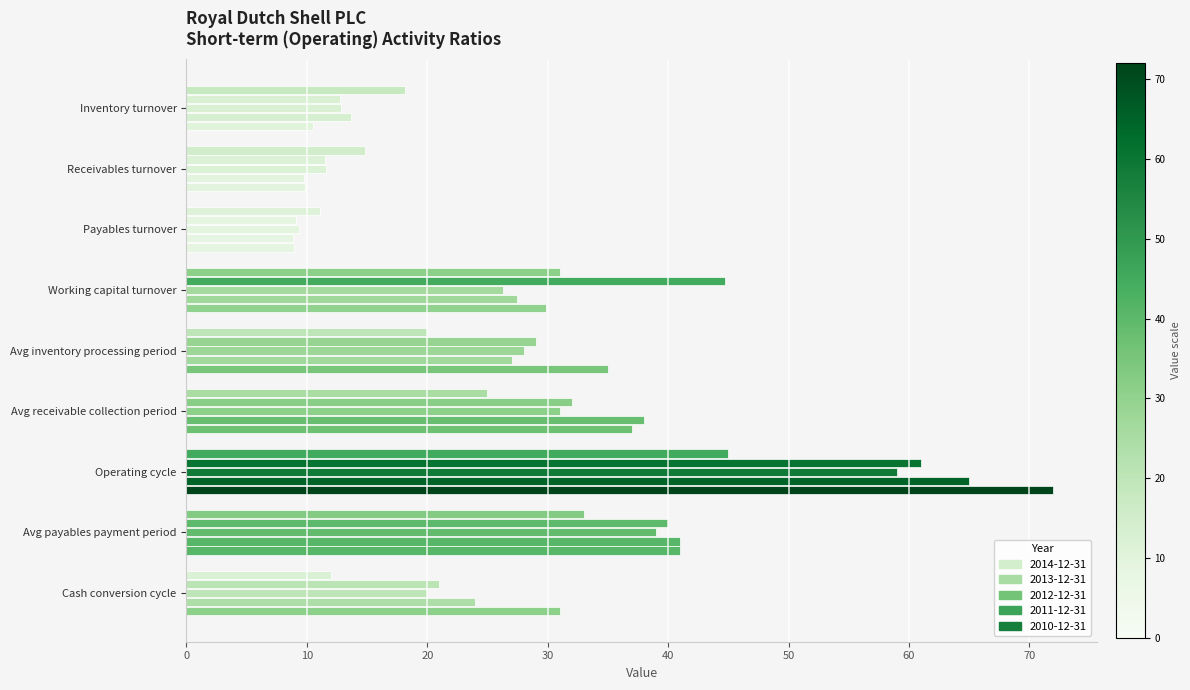

Where does the 2013-12-31 series first go above 29?

Working capital turnover